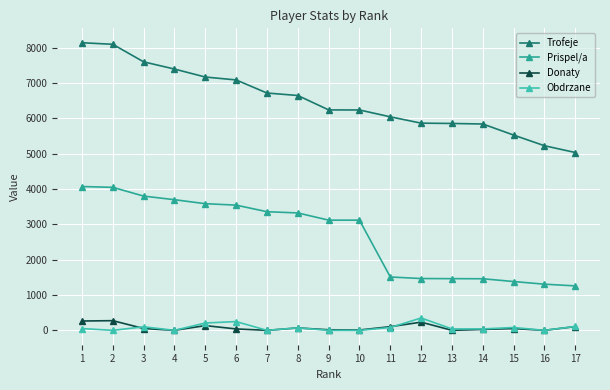

What is the difference between the highest and lowest values at 16?

5228